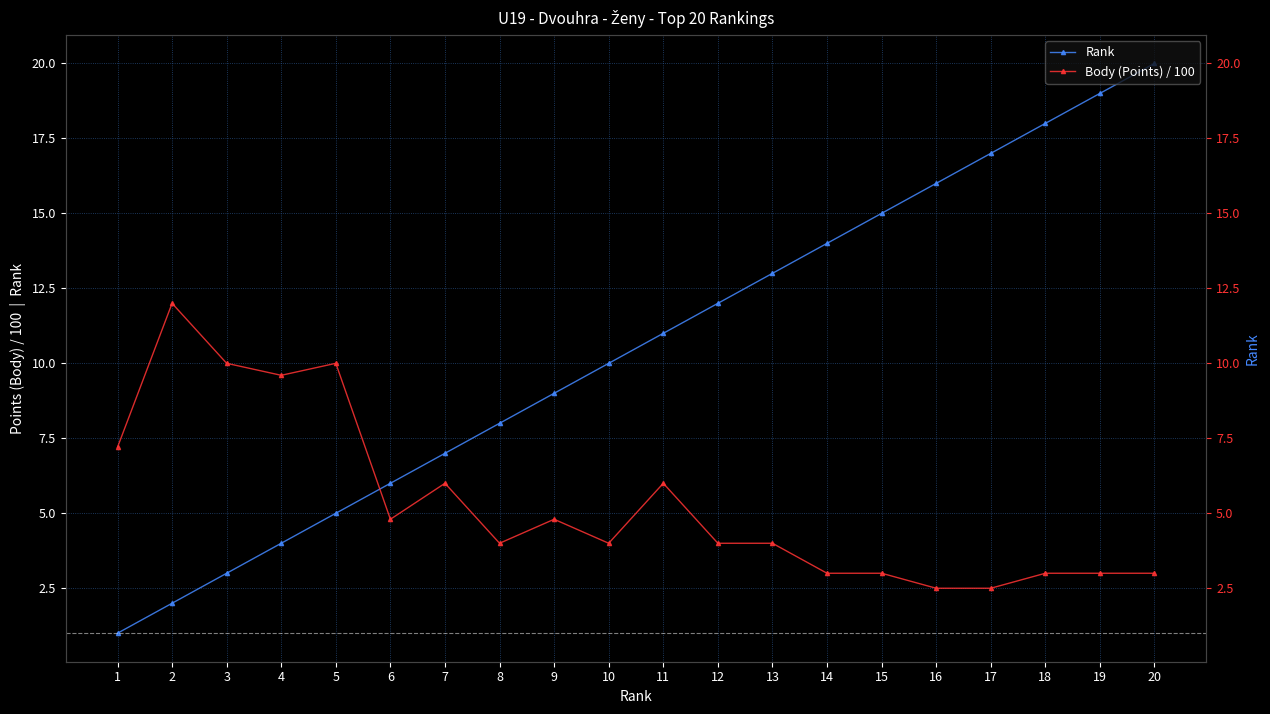

At which category is the sum across all series the highest?

20